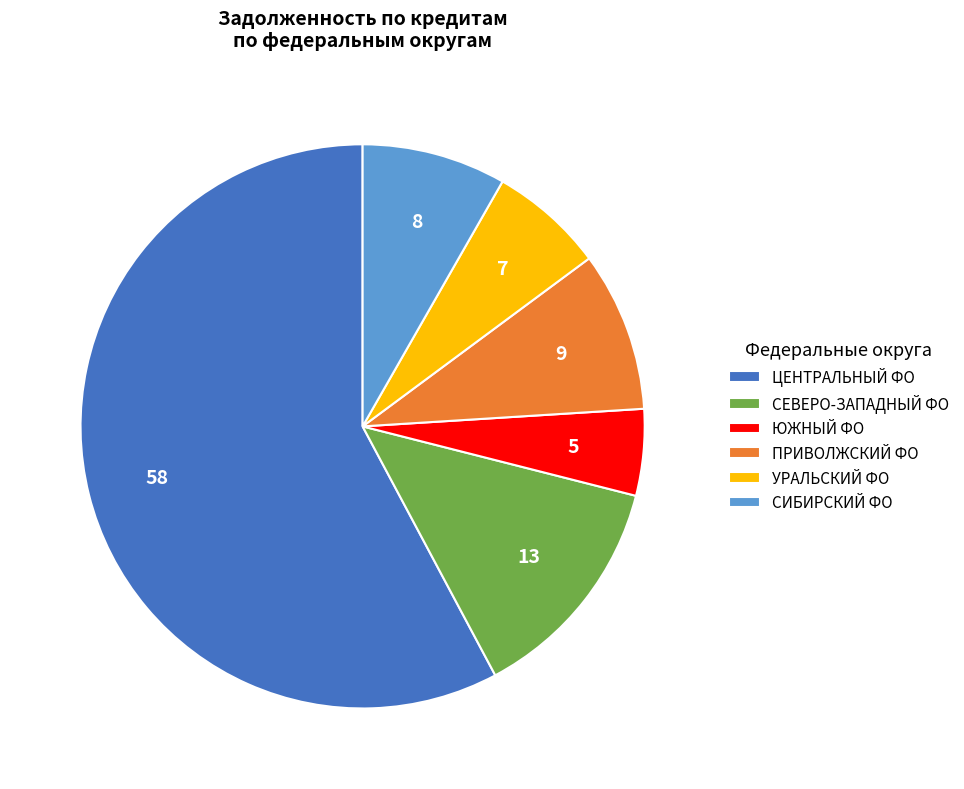

Which category accounts for the majority?

ЦЕНТРАЛЬНЫЙ ФО